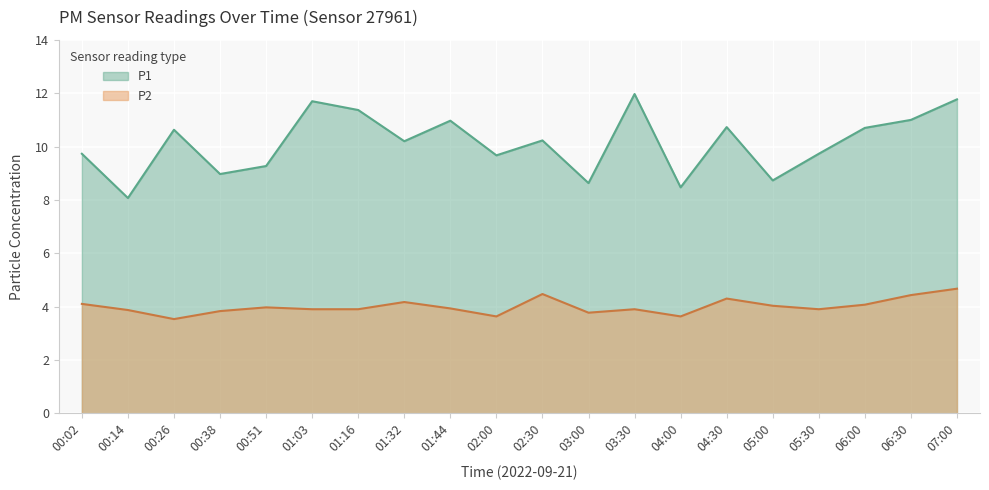

List the series in order of their peak value, highest first.

P1, P2